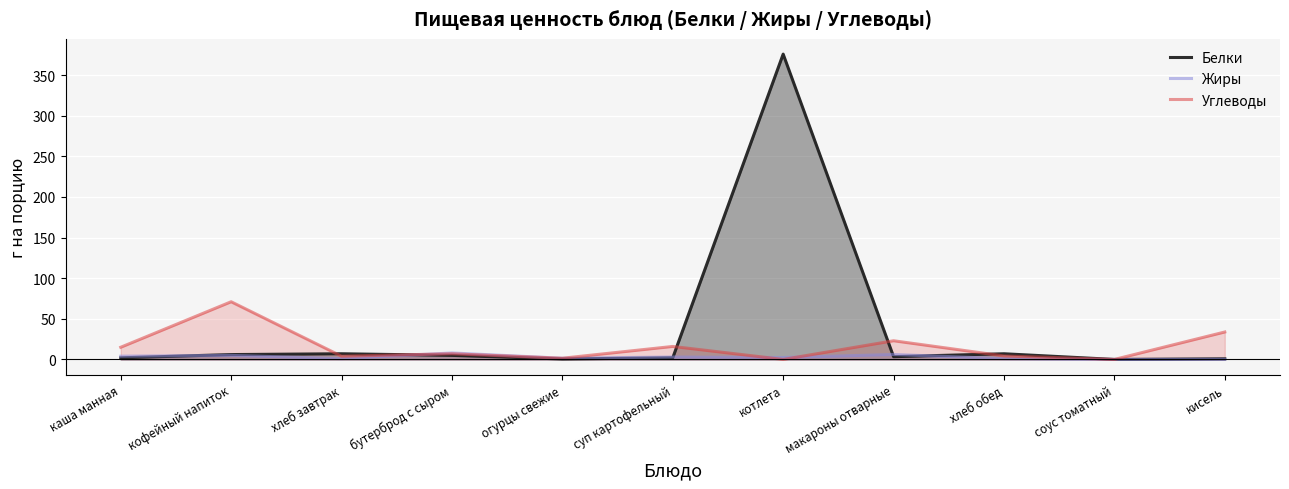

At which category does the chart reach its peak across all series?

котлета